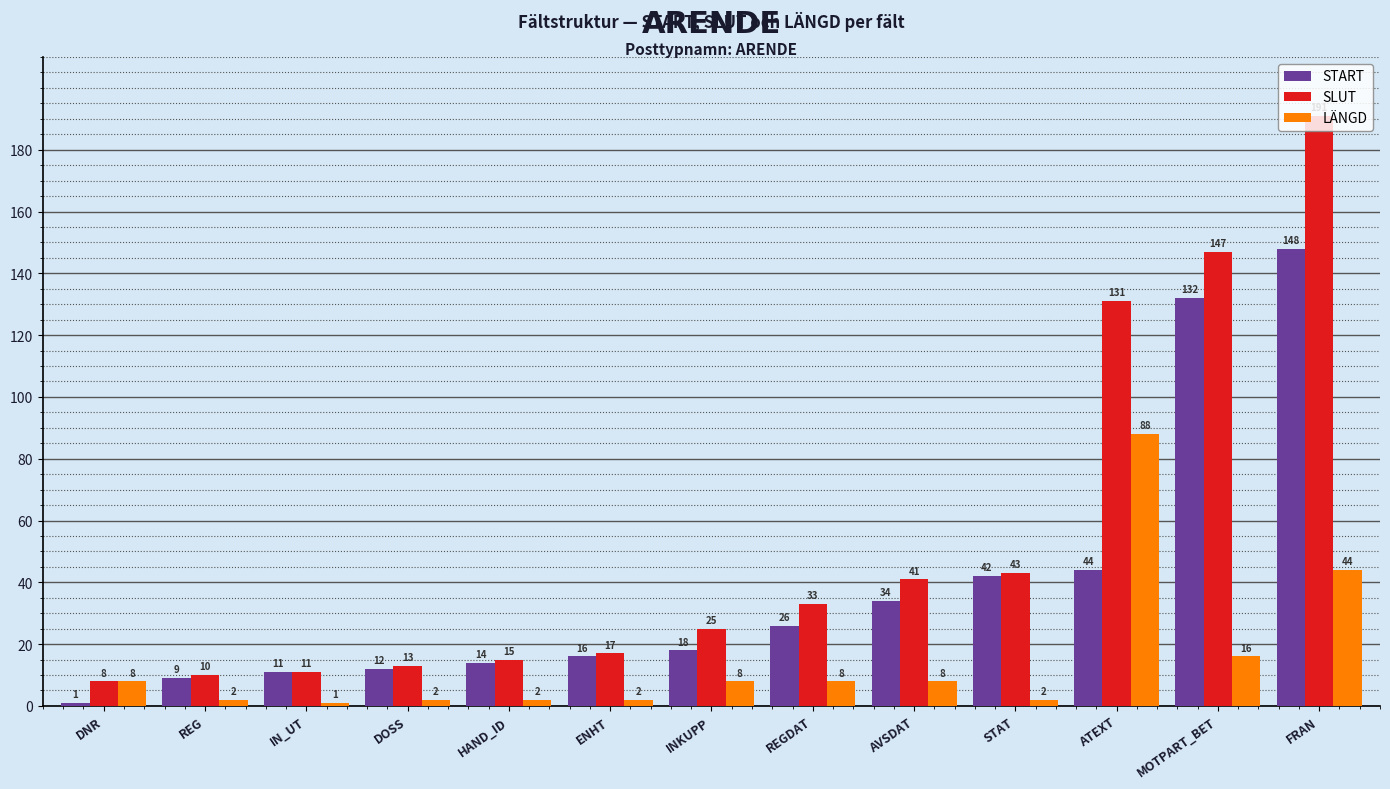

Is it true that SLUT equals 36 at INKUPP?

False